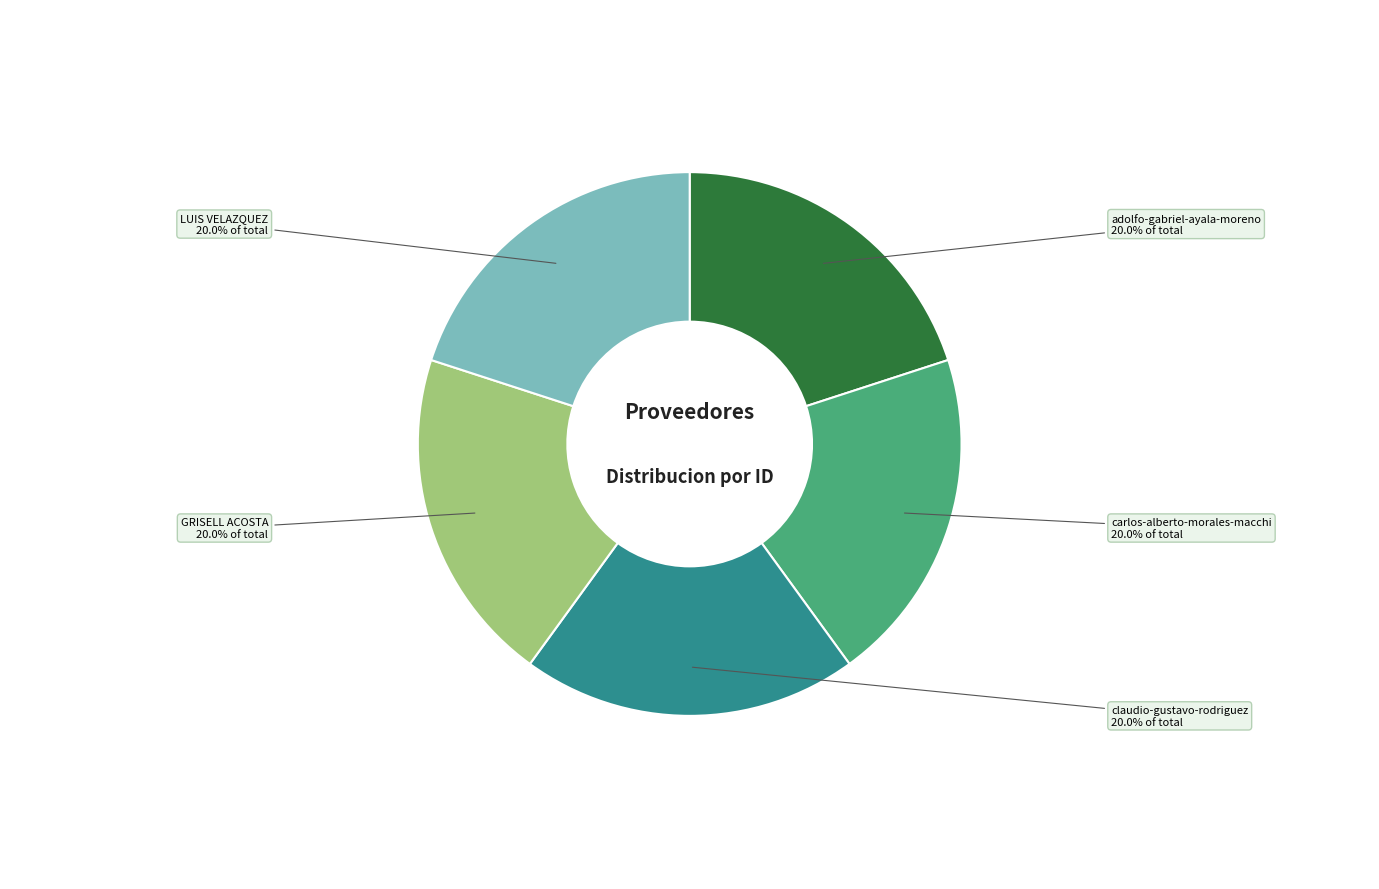

To the nearest percent, what is the average slice percentage?

20%